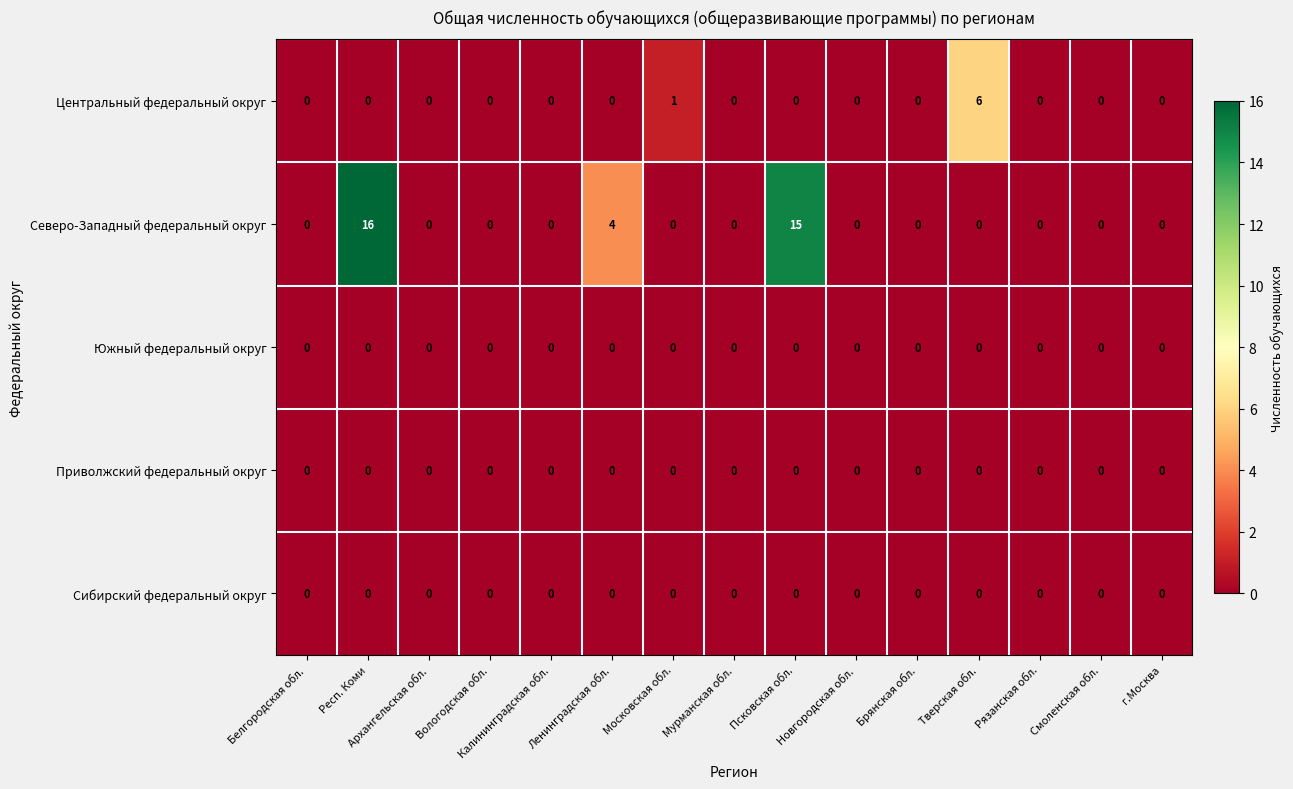

Which series has the widest spread of values?

Северо-Западный федеральный округ